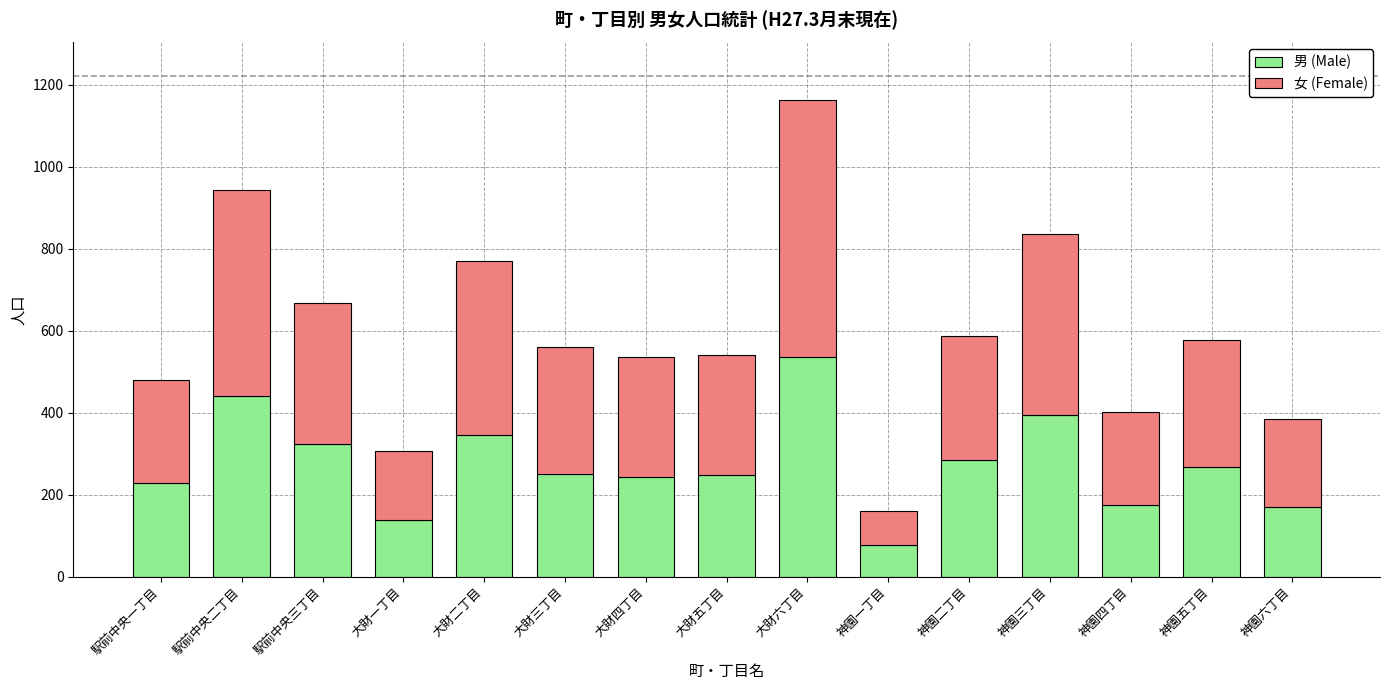

The 男 (Male) series shows 535 at 大財六丁目. True or false?

True